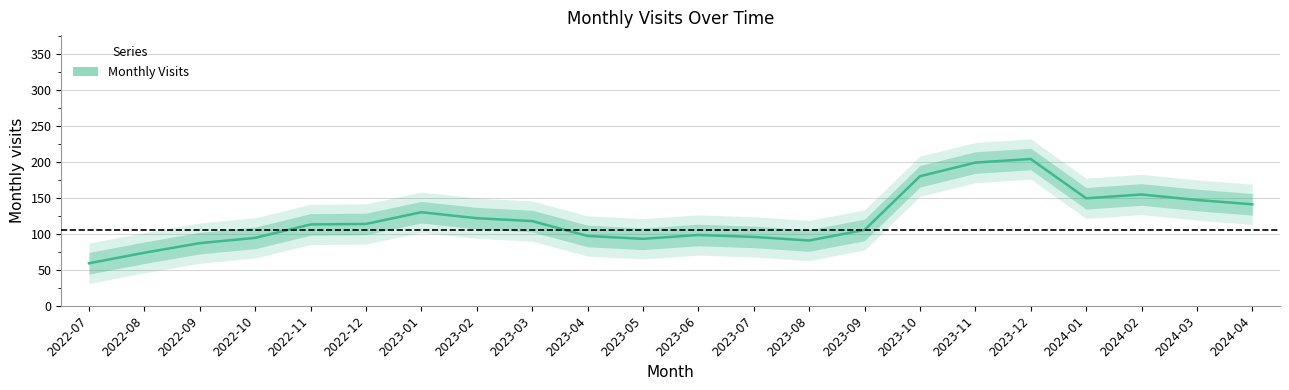

What is the value of the 17th point from the left?

199.0